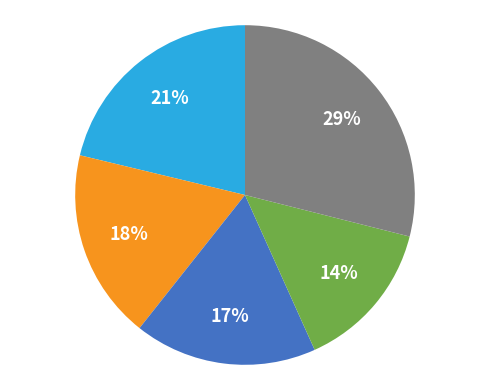

Is there a majority slice in this chart?

No